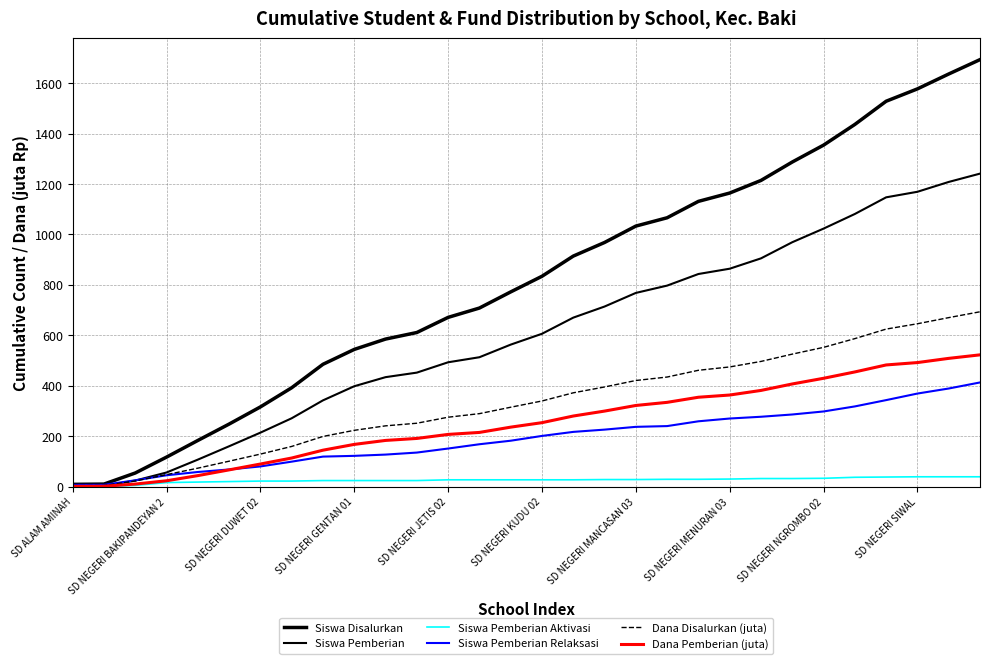

How many lines are shown in the chart?

6